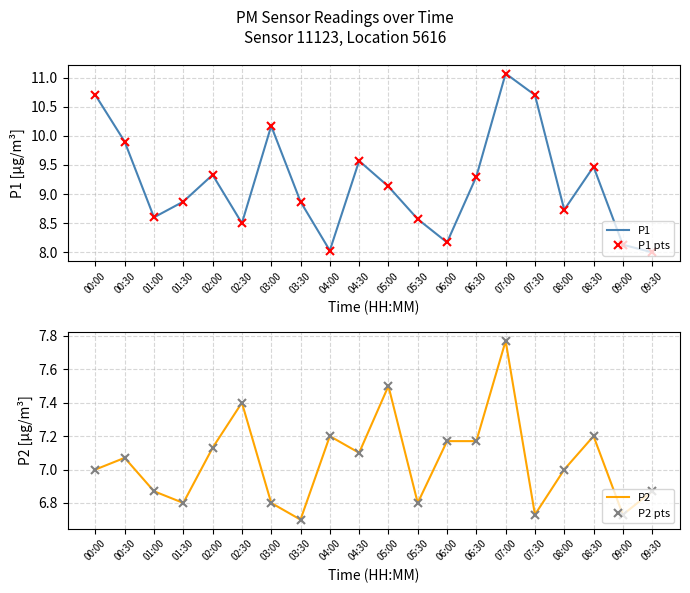

Reading left to right, list all the values displayed in this chart.

P1: 10.7	9.9	8.6	8.9	9.3	8.5	10.2	8.9	8.0	9.6	9.1	8.6	8.2	9.3	11.1	10.7	8.7	9.5	8.1	8.0
P1 pts: 10.7	9.9	8.6	8.9	9.3	8.5	10.2	8.9	8.0	9.6	9.1	8.6	8.2	9.3	11.1	10.7	8.7	9.5	8.1	8.0
P2: 7.0	7.1	6.9	6.8	7.1	7.4	6.8	6.7	7.2	7.1	7.5	6.8	7.2	7.2	7.8	6.7	7.0	7.2	6.7	6.9
P2 pts: 7.0	7.1	6.9	6.8	7.1	7.4	6.8	6.7	7.2	7.1	7.5	6.8	7.2	7.2	7.8	6.7	7.0	7.2	6.7	6.9